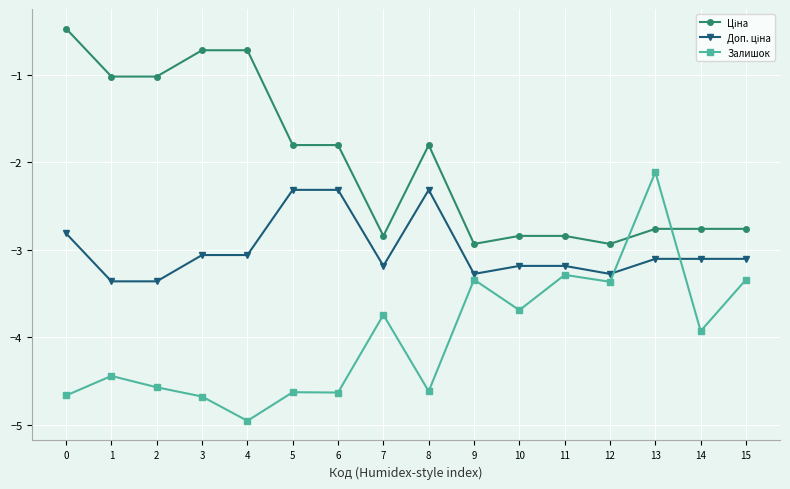

What is the difference between the Залишок values at 10 and 3?

1.0